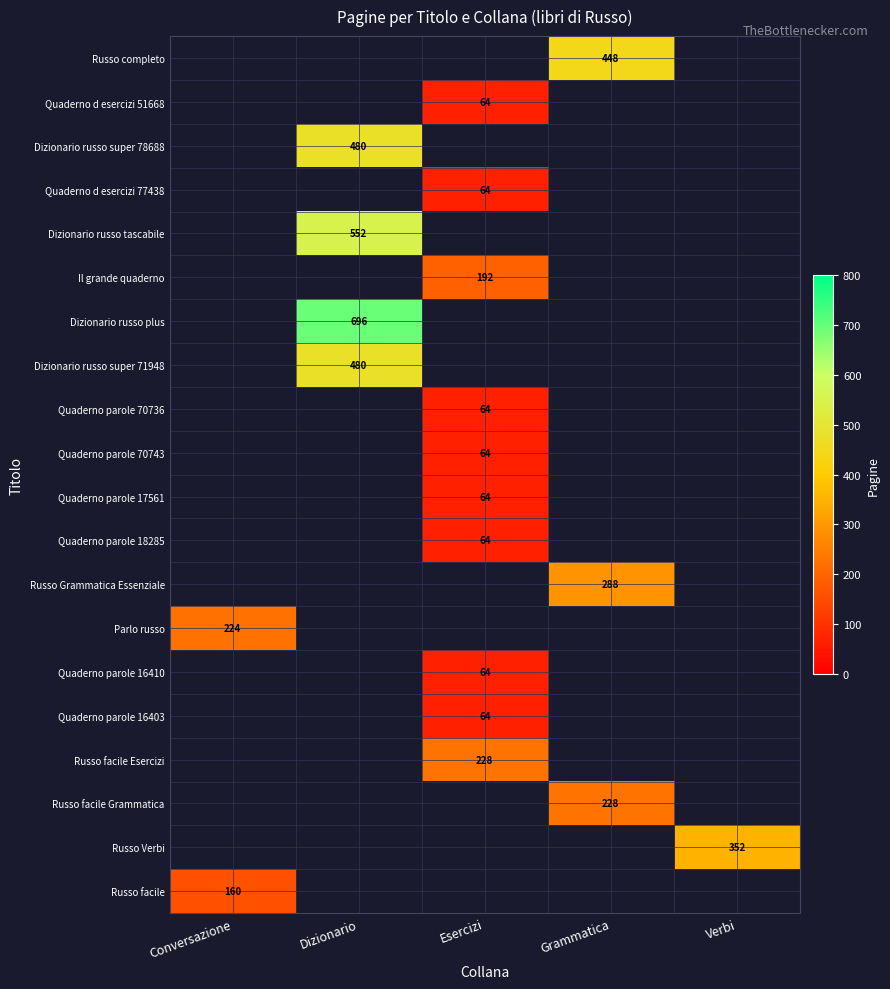

The Il grande quaderno series shows 192 at Esercizi. True or false?

True